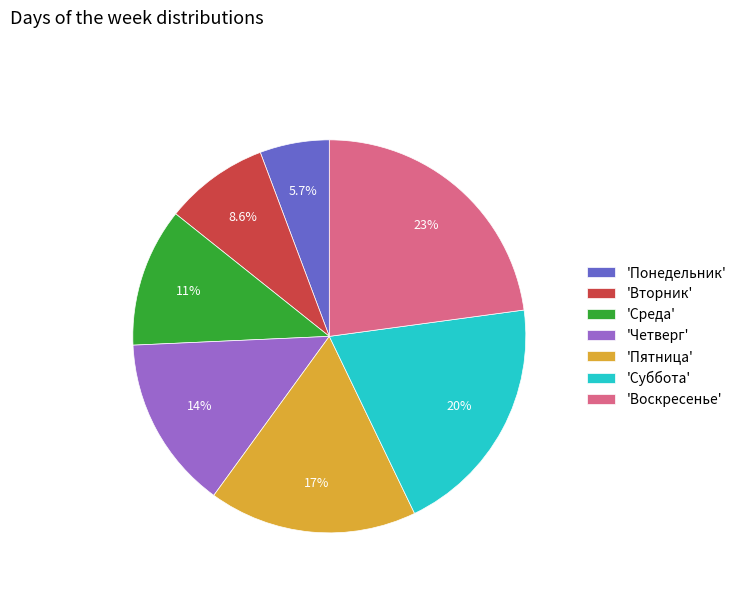

Between 'Пятница' and 'Суббота', which is larger?

'Суббота'